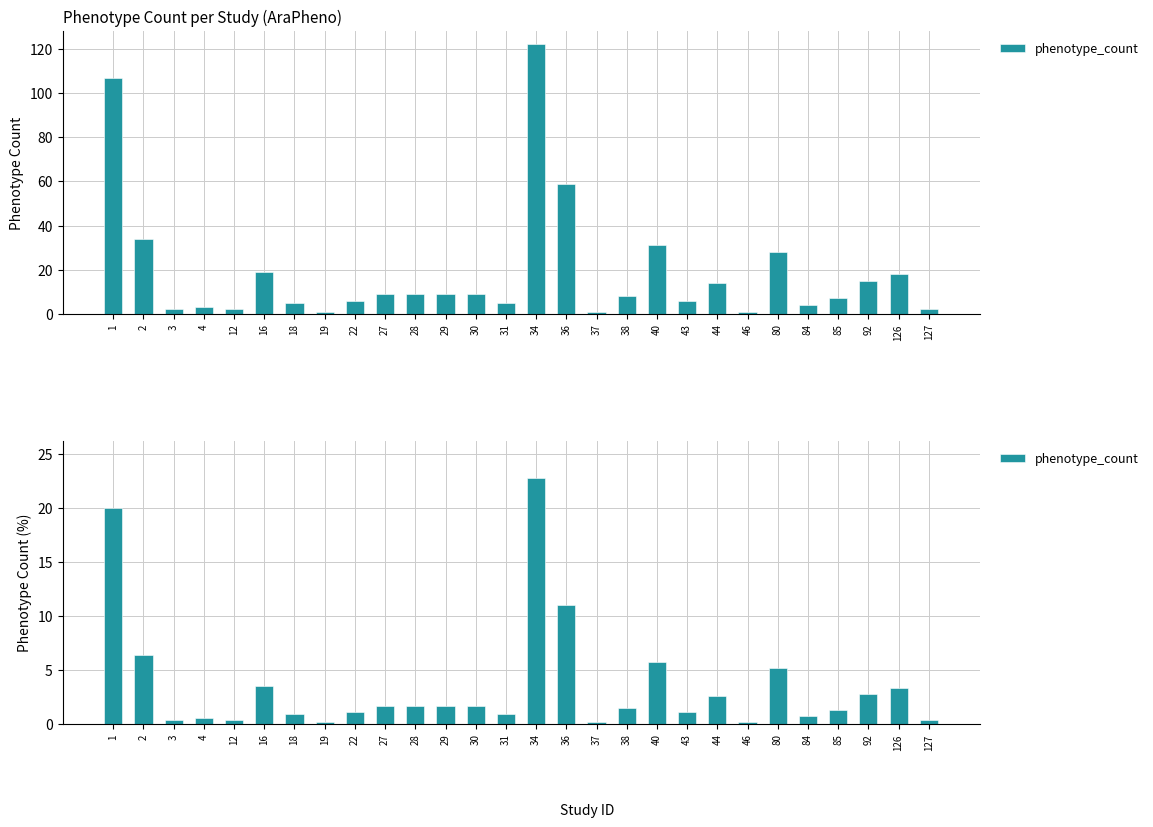

Where does the data first go above 1?

1